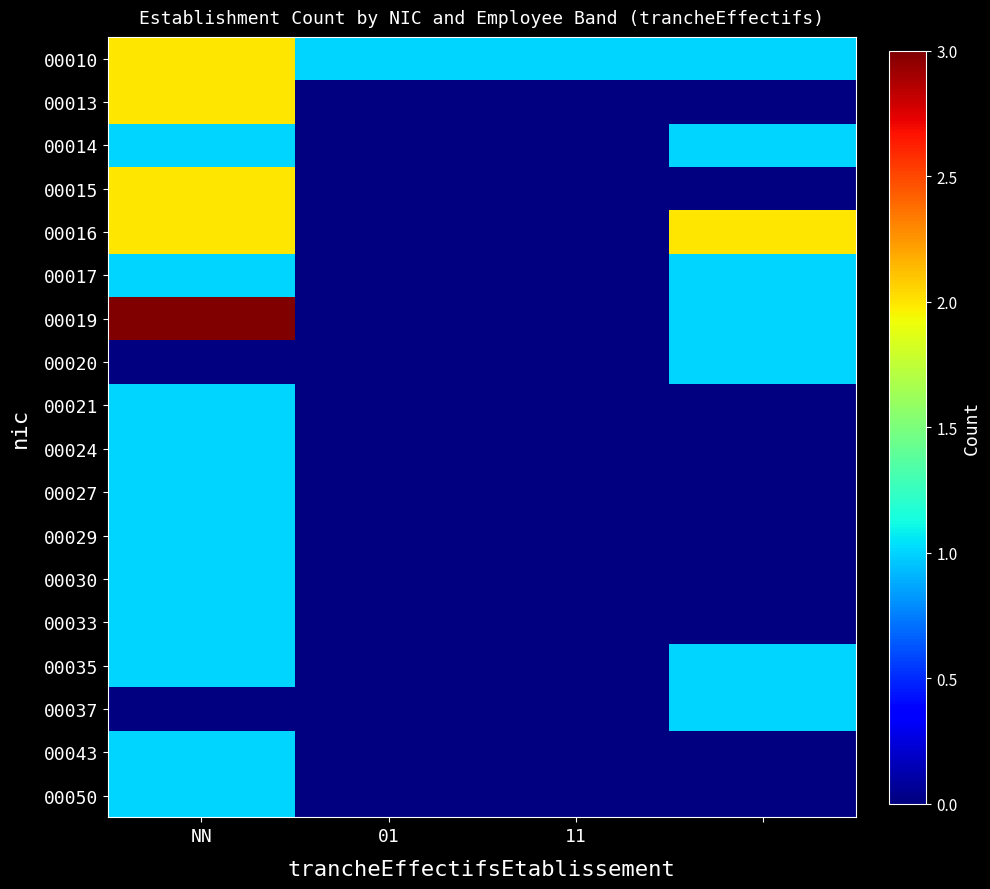

At how many categories does at least one series exceed 1?

2